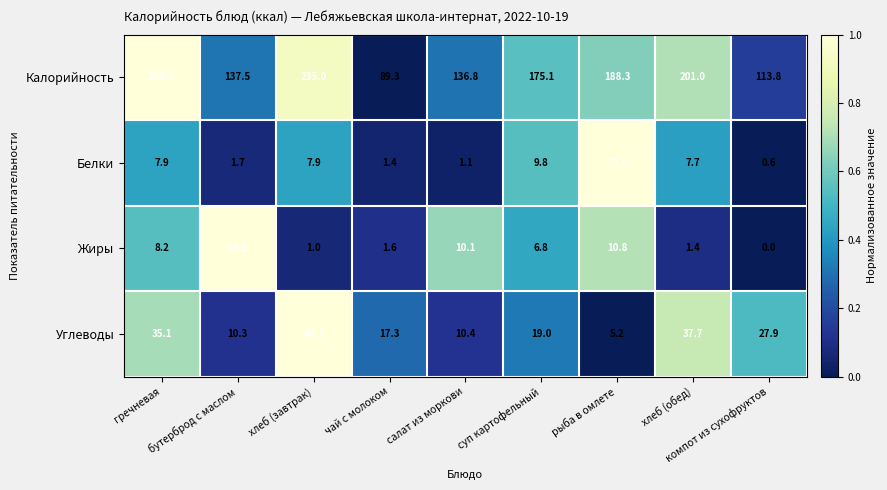

Rank the series by their maximum value, from highest to lowest.

Калорийность, Углеводы, Белки, Жиры